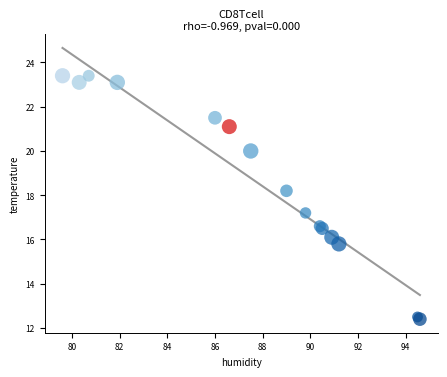

What Y value in the scatter plot is closest to 17?

17.2